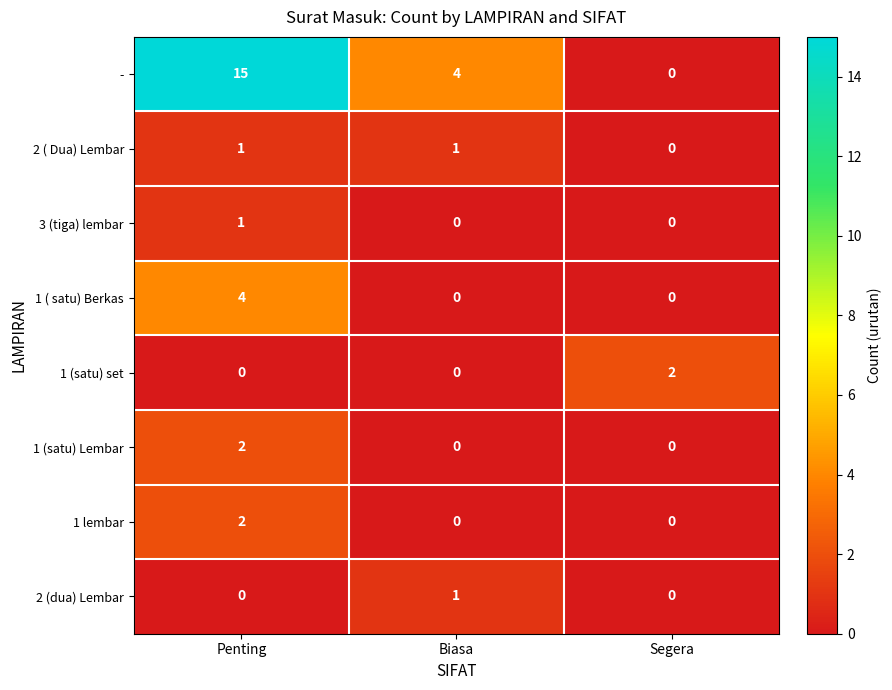

The value of 1 (satu) Lembar at Segera is 1. True or false?

False